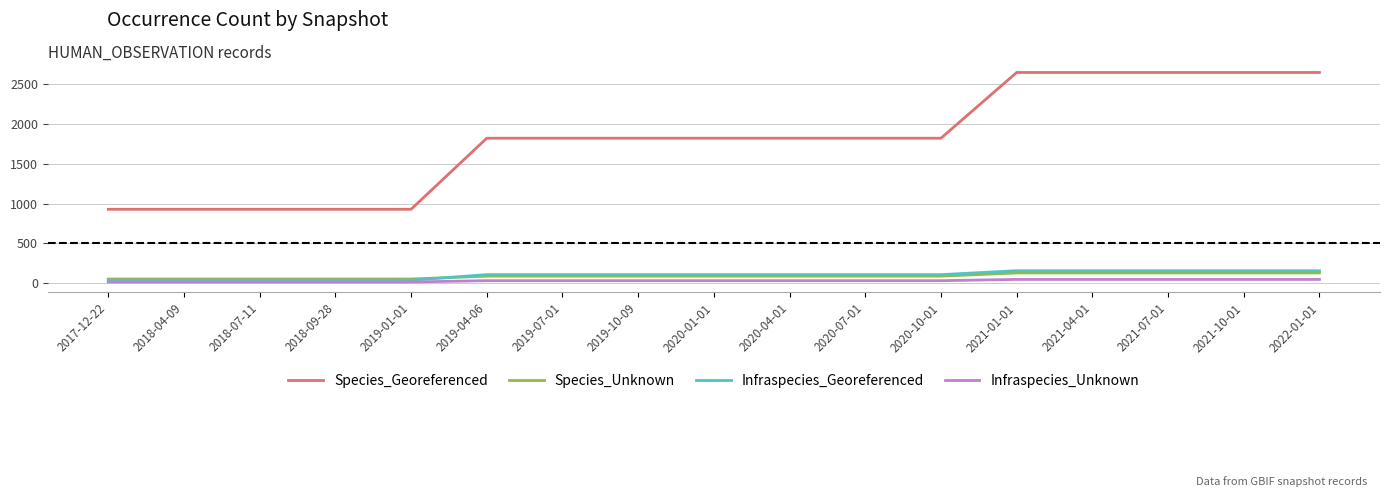

Which series changed the most between 2019-10-09 and 2022-01-01?

Species_Georeferenced